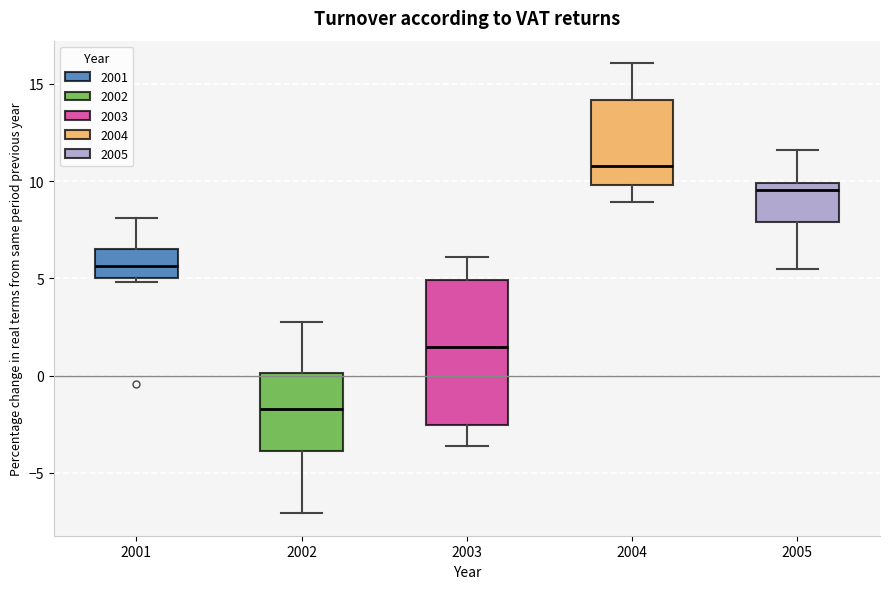

Reading left to right, read every box against the y-axis: the position of its median line, the range the box covers, and the ends of its whiskers. The values are not printed on the chart, so give them approximately, as read against the axis.

2001: median 5.5, box 5.0 to 6.5, whiskers 5.0 (just below the box's lower edge) to 8.0
2002: median -1.5, box -4.0 to 0.0, whiskers -7.0 to 3.0
2003: median 1.5, box -2.5 to 5.0, whiskers -3.5 to 6.0
2004: median 11.0, box 10.0 to 14.0, whiskers 9.0 to 16.0
2005: median 9.5, box 8.0 to 10.0, whiskers 5.5 to 11.5